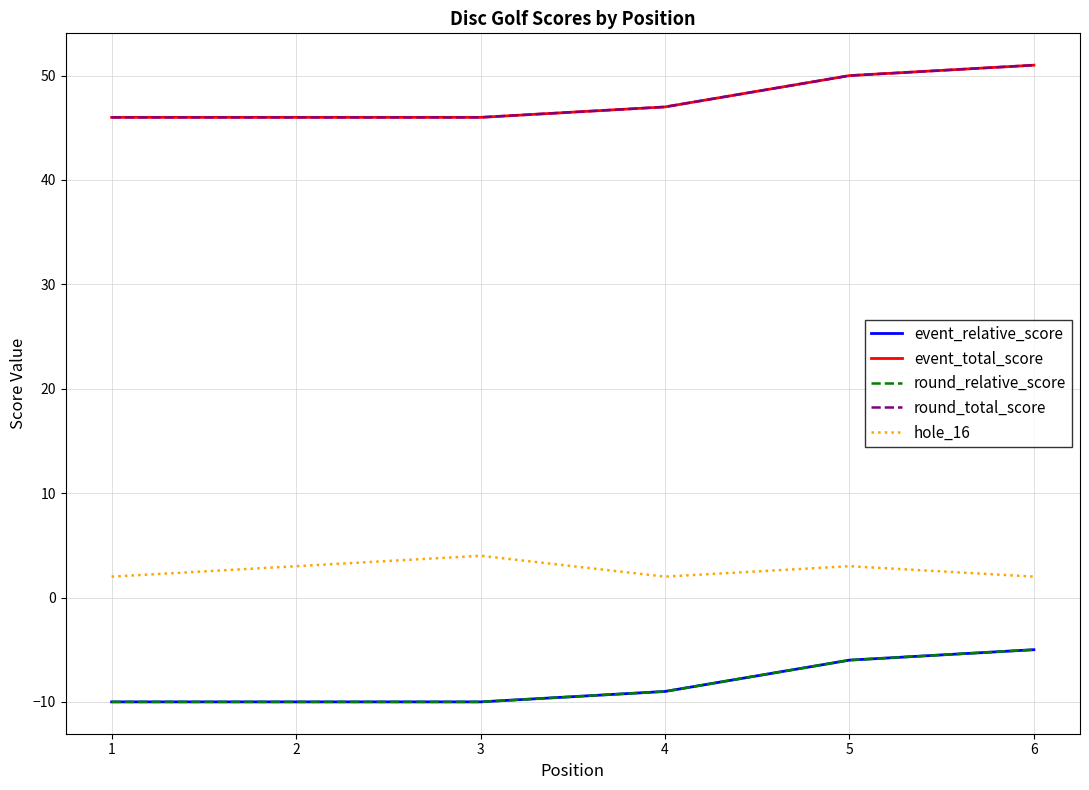

Is this an area chart (filled region under the line)?

No